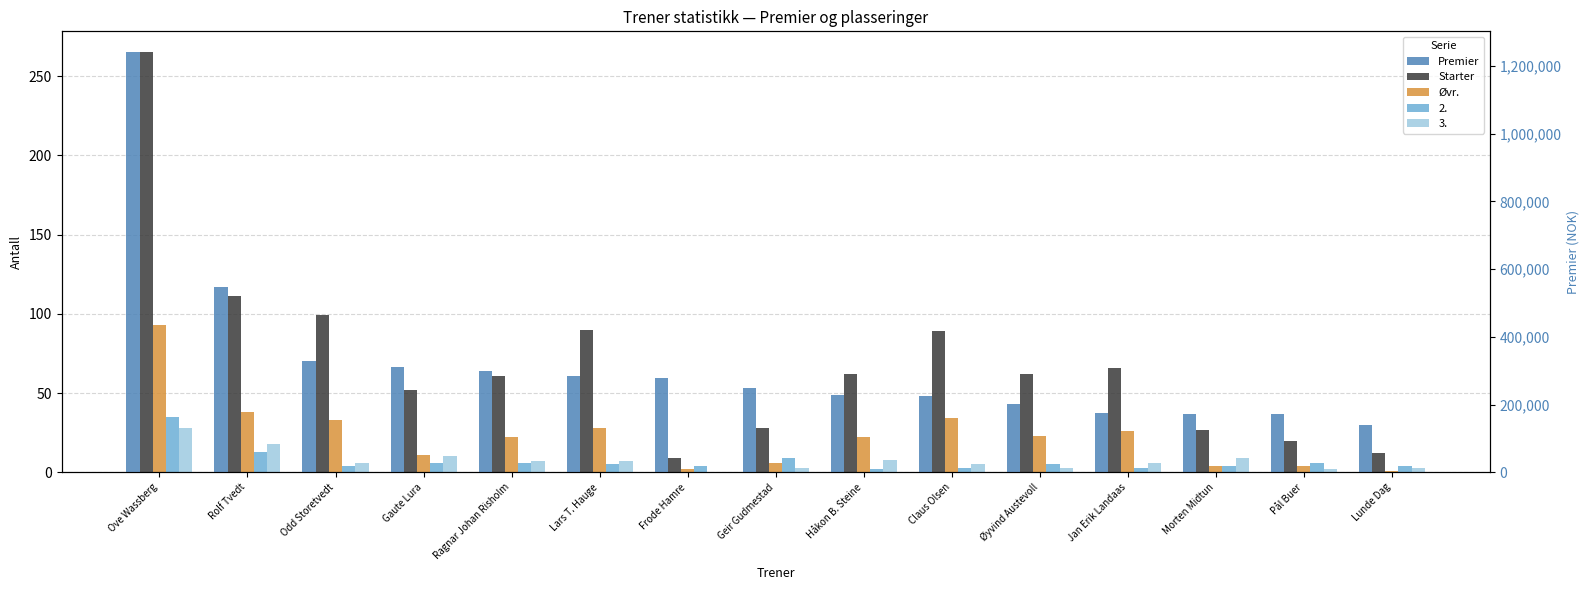

Are the bars horizontal?

No